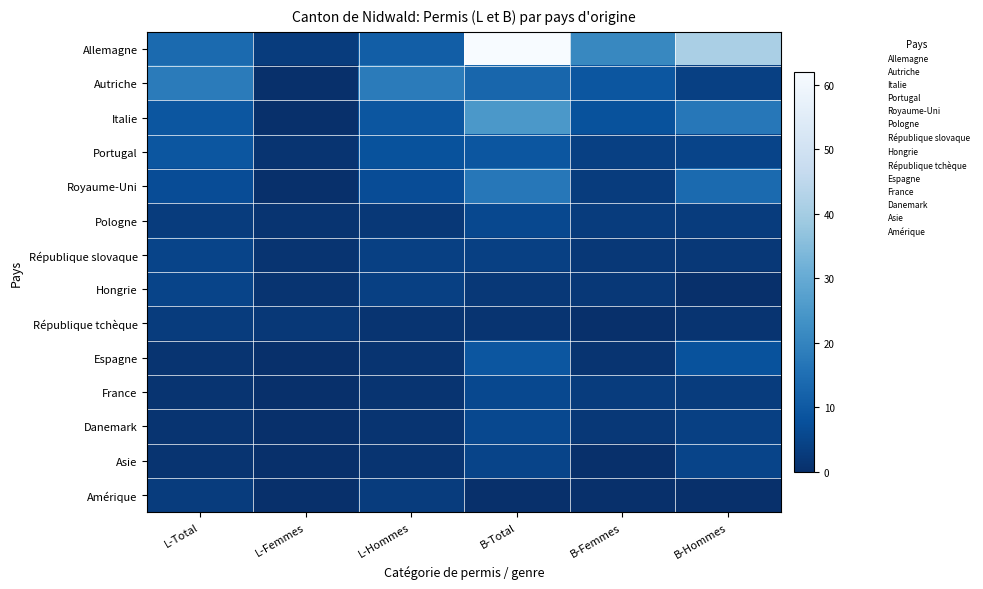

Reading right to left, transcribe all the data shown in this chart.

Allemagne: B-Hommes=41	B-Femmes=21	B-Total=62	L-Hommes=11	L-Femmes=3	L-Total=14
Autriche: B-Hommes=4	B-Femmes=9	B-Total=13	L-Hommes=18	L-Femmes=0	L-Total=18
Italie: B-Hommes=17	B-Femmes=8	B-Total=25	L-Hommes=9	L-Femmes=0	L-Total=9
Portugal: B-Hommes=5	B-Femmes=4	B-Total=9	L-Hommes=8	L-Femmes=1	L-Total=9
Royaume-Uni: B-Hommes=14	B-Femmes=3	B-Total=17	L-Hommes=7	L-Femmes=0	L-Total=7
Pologne: B-Hommes=3	B-Femmes=3	B-Total=6	L-Hommes=2	L-Femmes=1	L-Total=3
République slovaque: B-Hommes=2	B-Femmes=2	B-Total=4	L-Hommes=4	L-Femmes=1	L-Total=5
Hongrie: B-Hommes=0	B-Femmes=2	B-Total=2	L-Hommes=4	L-Femmes=1	L-Total=5
République tchèque: B-Hommes=1	B-Femmes=0	B-Total=1	L-Hommes=1	L-Femmes=2	L-Total=3
Espagne: B-Hommes=8	B-Femmes=1	B-Total=9	L-Hommes=1	L-Femmes=0	L-Total=1
France: B-Hommes=3	B-Femmes=3	B-Total=6	L-Hommes=1	L-Femmes=0	L-Total=1
Danemark: B-Hommes=4	B-Femmes=2	B-Total=6	L-Hommes=1	L-Femmes=0	L-Total=1
Asie: B-Hommes=5	B-Femmes=0	B-Total=5	L-Hommes=1	L-Femmes=0	L-Total=1
Amérique: B-Hommes=0	B-Femmes=0	B-Total=0	L-Hommes=3	L-Femmes=0	L-Total=3